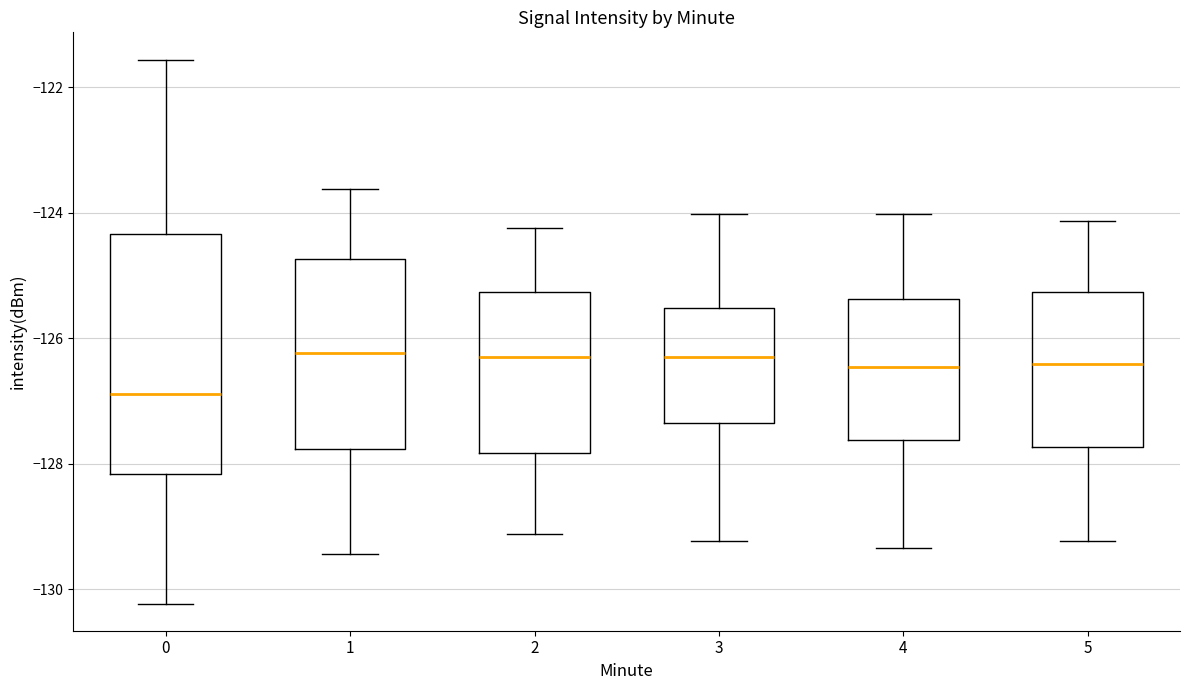

Reading left to right, transcribe this box plot: for each box, give where its median line is, the range the box spans, and where its two whiskers end, as read against the y-axis. The values are not printed on the chart, so give them approximately, as read against the axis.

0: median -126.8, box -128.2 to -124.4, whiskers -130.2 to -121.6
1: median -126.2, box -127.8 to -124.8, whiskers -129.4 to -123.6
2: median -126.2, box -127.8 to -125.2, whiskers -129.2 to -124.2
3: median -126.2, box -127.4 to -125.6, whiskers -129.2 to -124.0
4: median -126.4, box -127.6 to -125.4, whiskers -129.4 to -124.0
5: median -126.4, box -127.8 to -125.2, whiskers -129.2 to -124.2